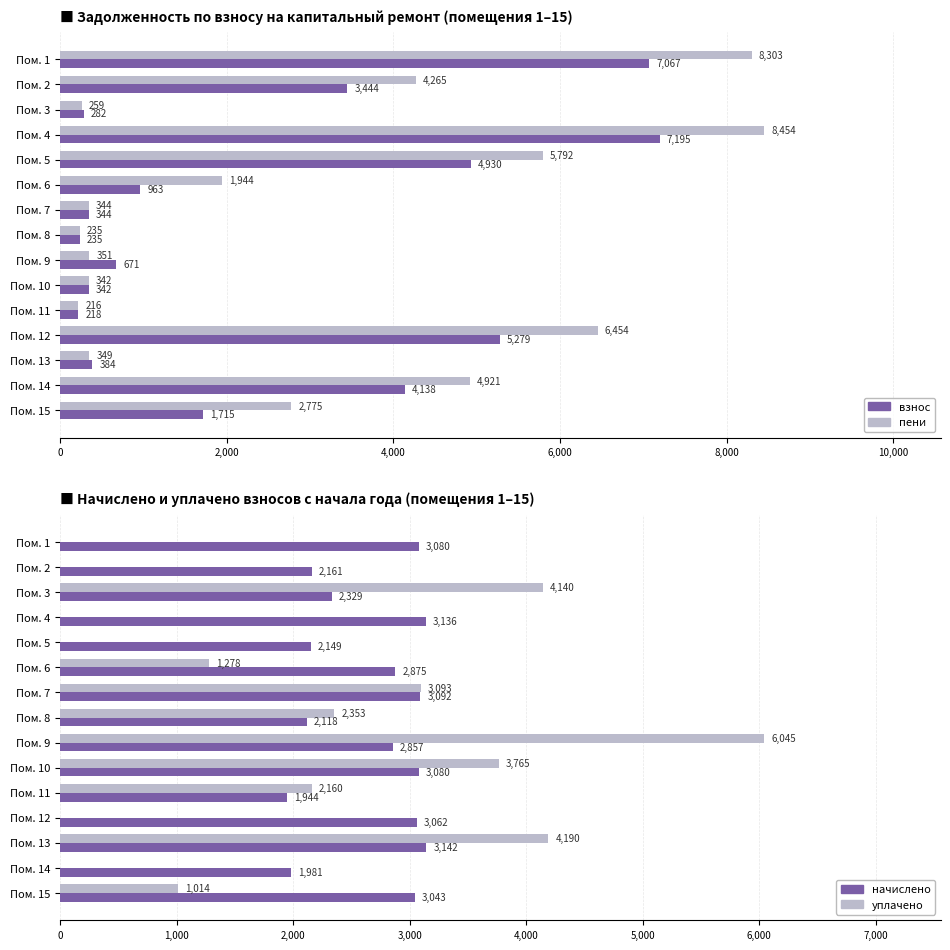

Which has a higher value, Пом. 5 or Пом. 11?

Пом. 5